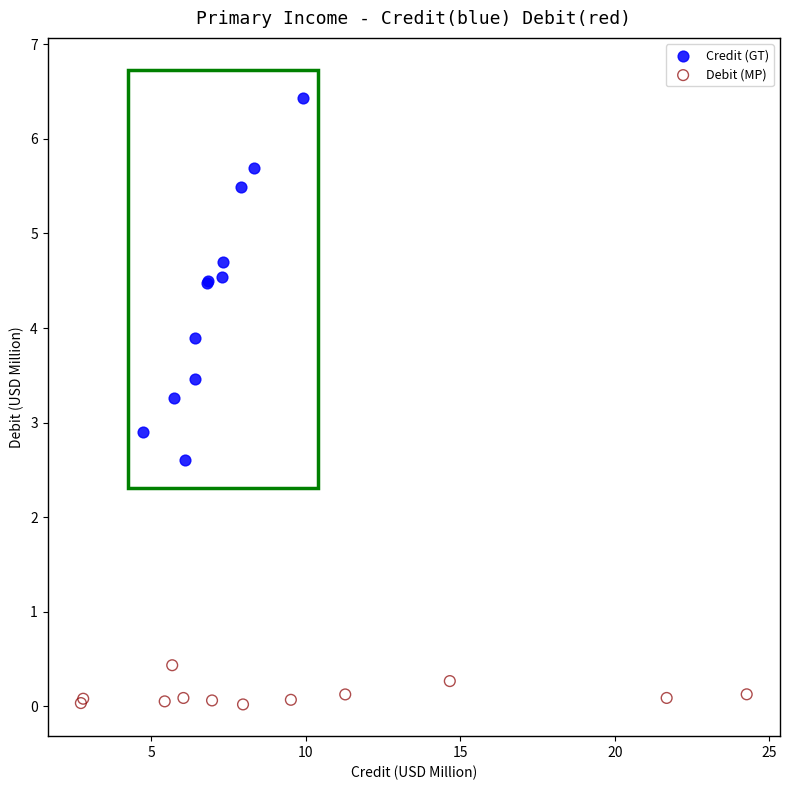

Which series reaches the maximum Y coordinate?

Credit (GT)